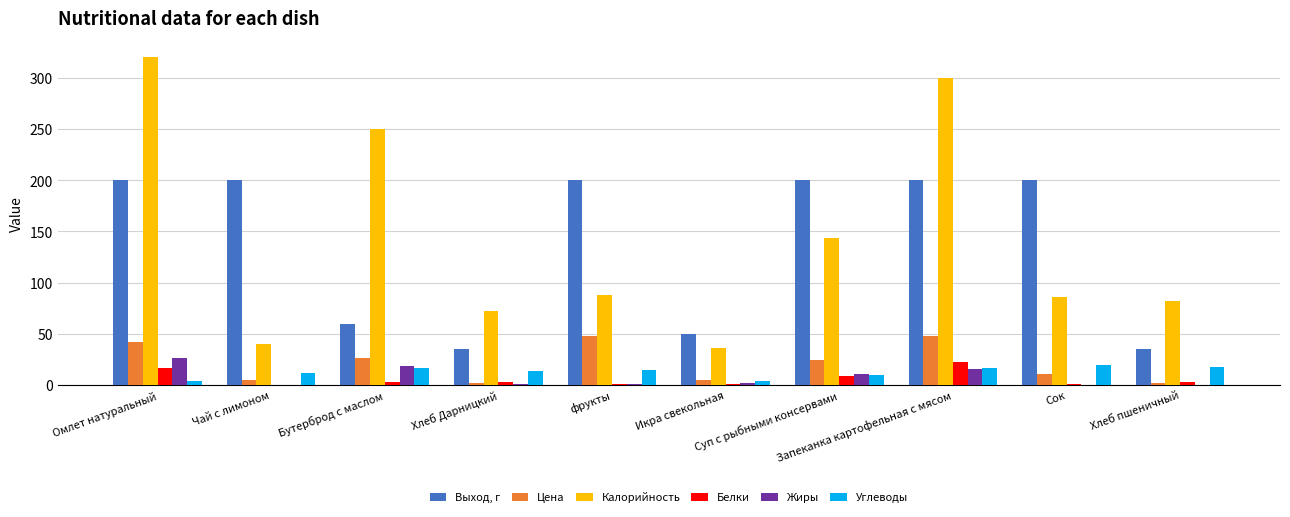

What is the maximum value for Цена?

48.0